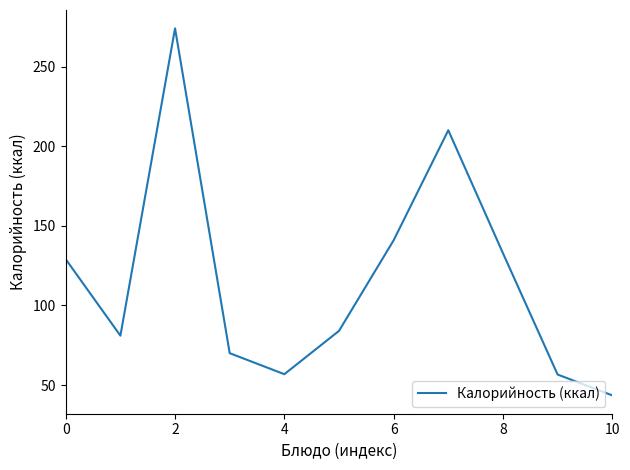

How many values are below 84?

5